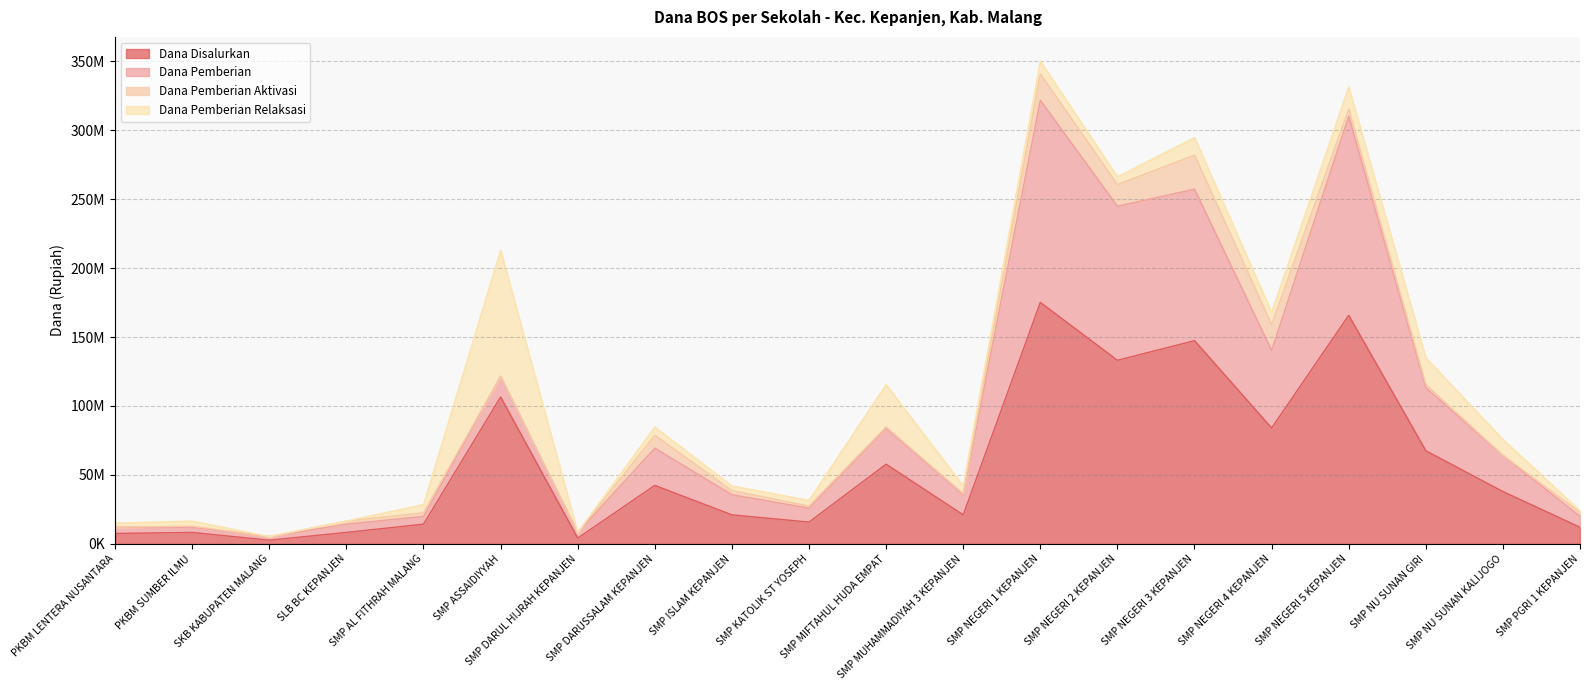

Does the chart display data point markers on the line(s)?

No